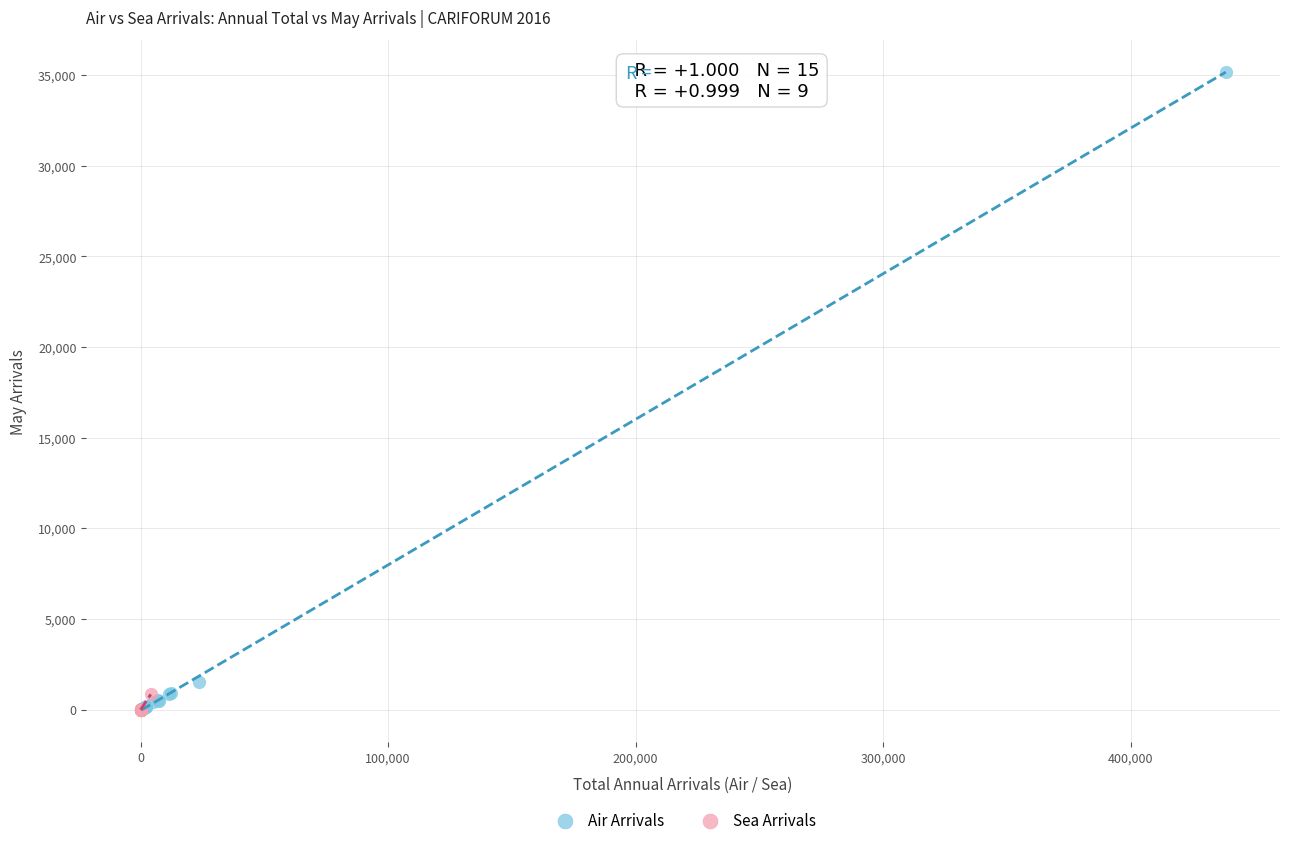

Which series has the largest Y range (max minus min)?

Air Arrivals